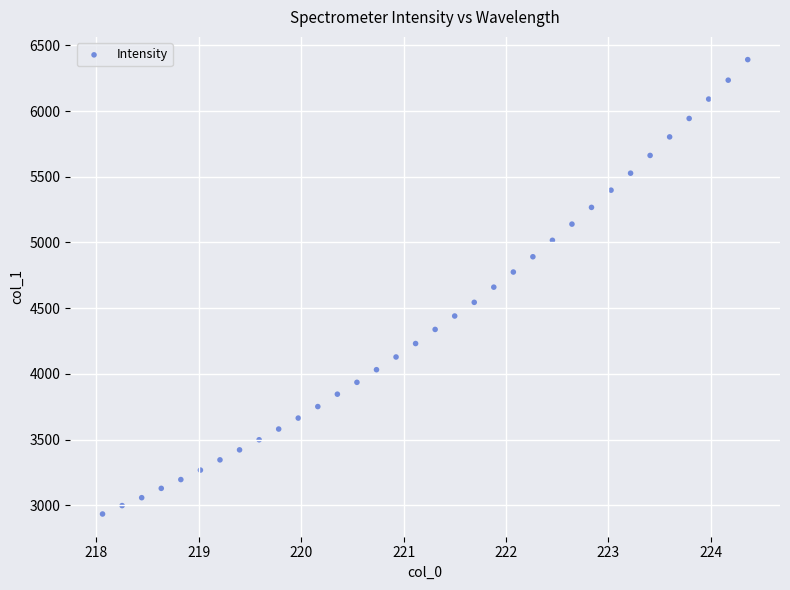

What is the range of X values (max minus min)?

6.3